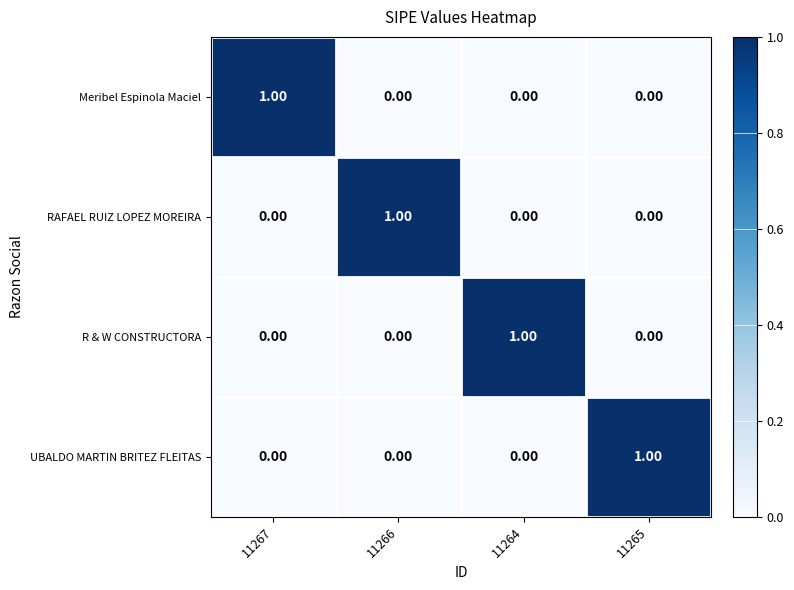

At how many categories does at least one series exceed 0?

4